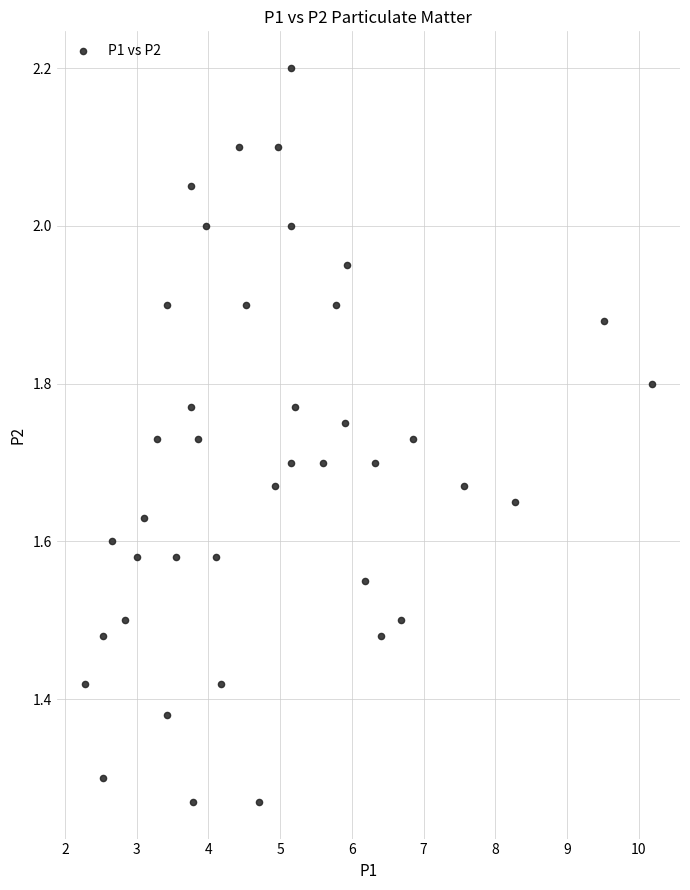

What is the range of Y values (max minus min)?

0.9